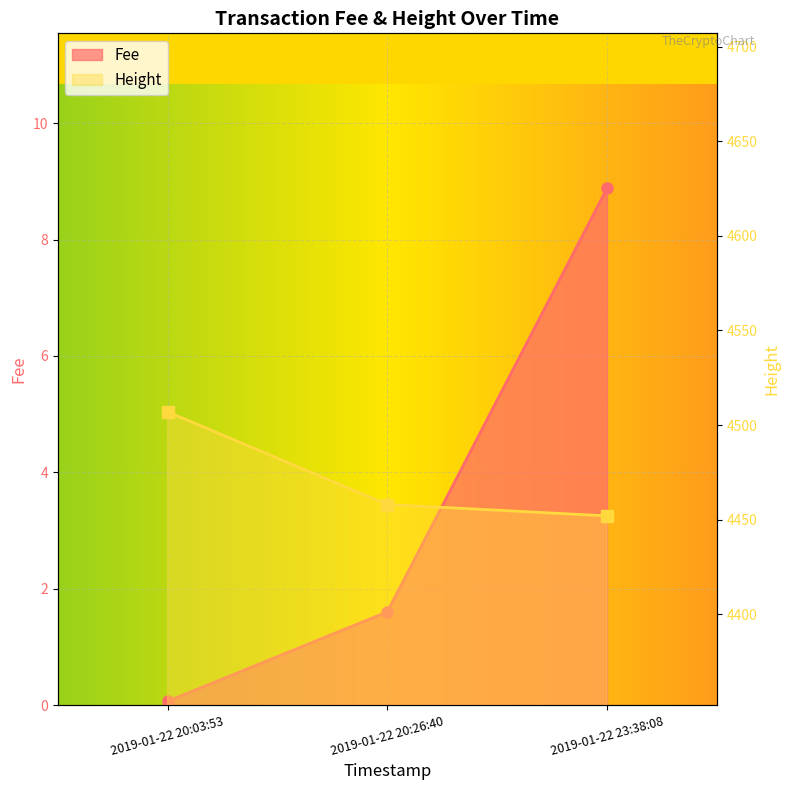

What is the value of the Fee point at the 2nd from the left?

1.6